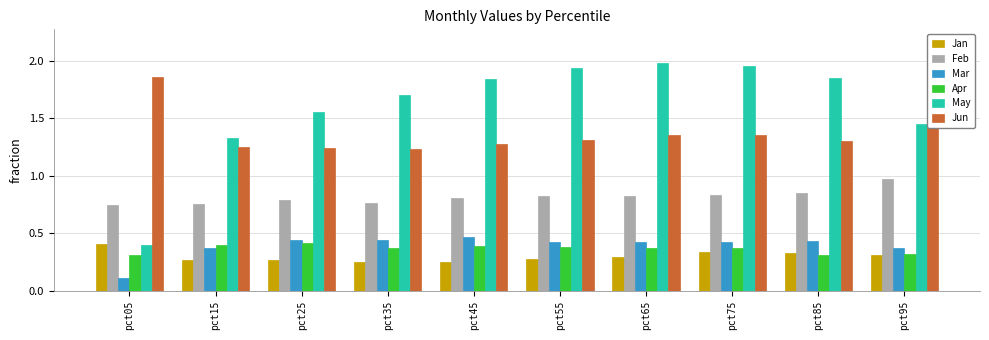

Which series has the largest total across all categories?

May